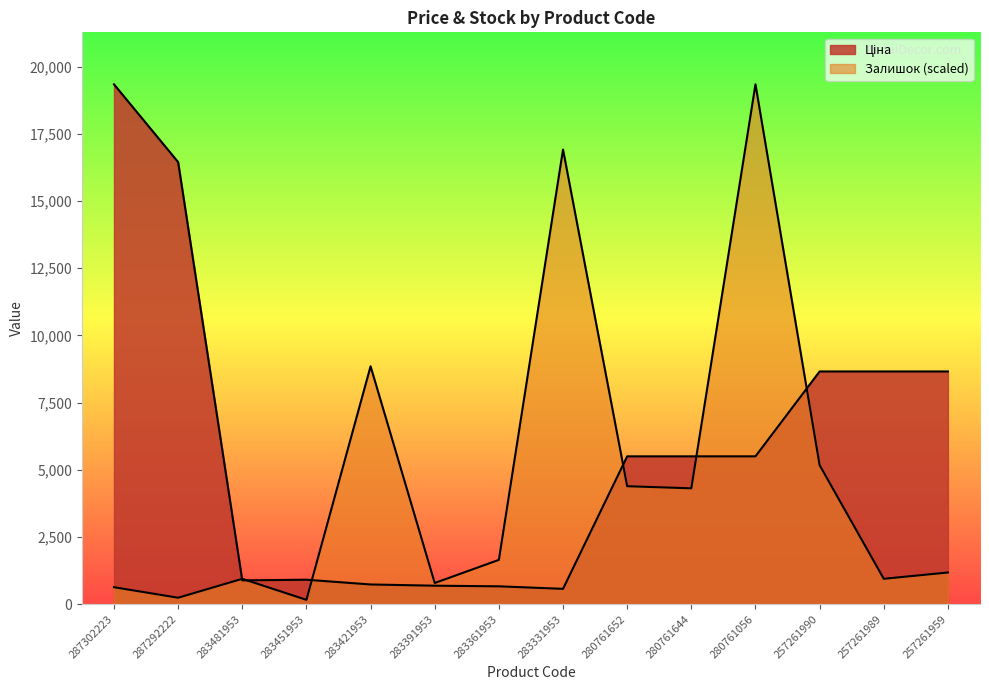

What are all the series names shown in the legend?

Ціна, Залишок